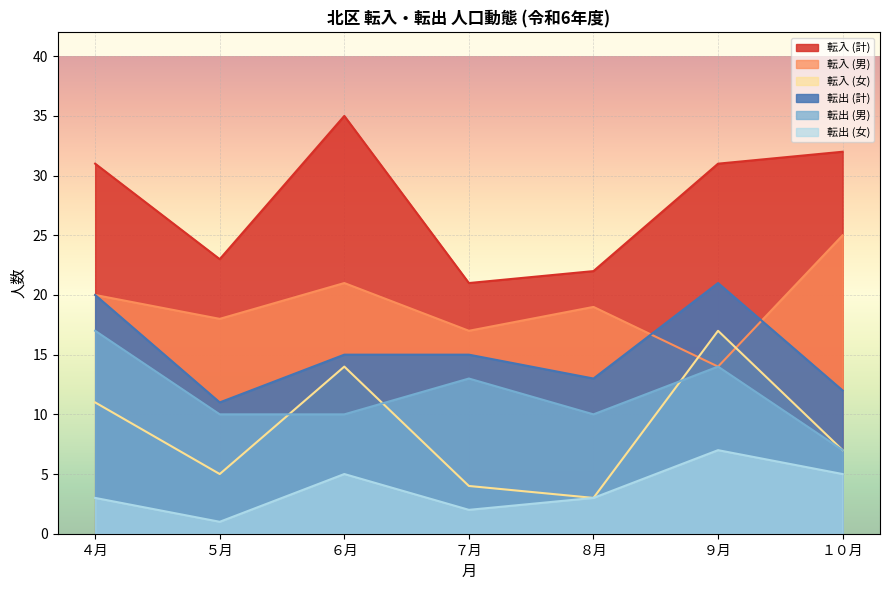

At ５月, list the series in order from largest to smallest.

転入 (計), 転入 (男), 転出 (計), 転出 (男), 転入 (女), 転出 (女)